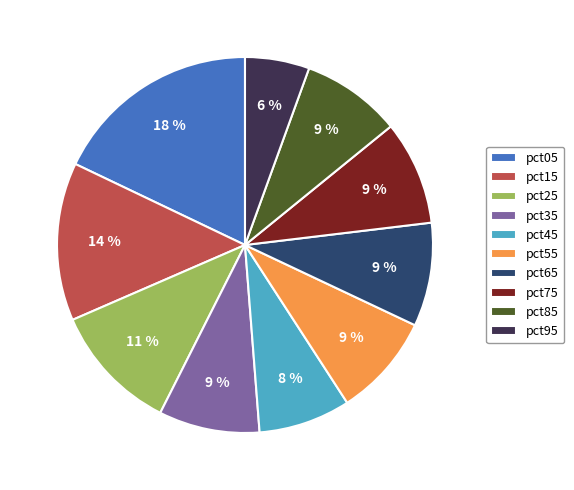

To the nearest percent, what percentage of the pie is pct95?

6%